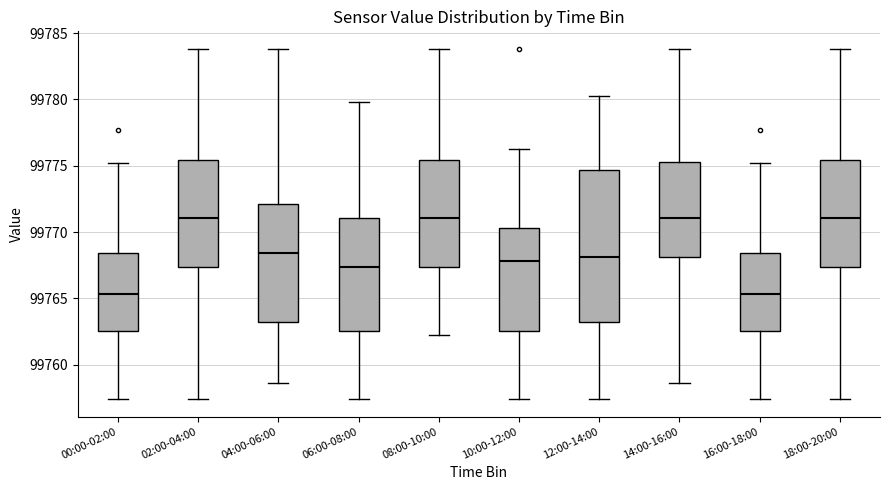

Reading left to right, read every box against the y-axis: the position of its median line, the range the box covers, and the ends of its whiskers. The values are not printed on the chart, so give them approximately, as read against the axis.

00:00-02:00: median 99765.5, box 99762.5 to 99768.5, whiskers 99757.5 to 99775.0
02:00-04:00: median 99771.0, box 99767.5 to 99775.5, whiskers 99757.5 to 99784.0
04:00-06:00: median 99768.5, box 99763.0 to 99772.0, whiskers 99758.5 to 99784.0
06:00-08:00: median 99767.5, box 99762.5 to 99771.0, whiskers 99757.5 to 99780.0
08:00-10:00: median 99771.0, box 99767.5 to 99775.5, whiskers 99762.5 to 99784.0
10:00-12:00: median 99768.0, box 99762.5 to 99770.5, whiskers 99757.5 to 99776.5
12:00-14:00: median 99768.0, box 99763.0 to 99774.5, whiskers 99757.5 to 99780.5
14:00-16:00: median 99771.0, box 99768.0 to 99775.5, whiskers 99758.5 to 99784.0
16:00-18:00: median 99765.5, box 99762.5 to 99768.5, whiskers 99757.5 to 99775.0
18:00-20:00: median 99771.0, box 99767.5 to 99775.5, whiskers 99757.5 to 99784.0